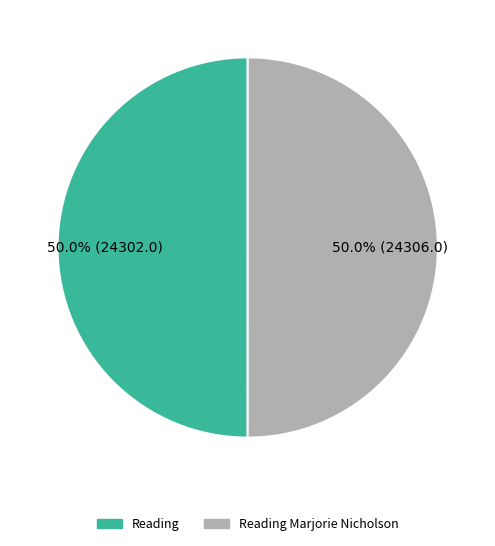

What is the largest slice in the pie chart?

Reading Marjorie Nicholson